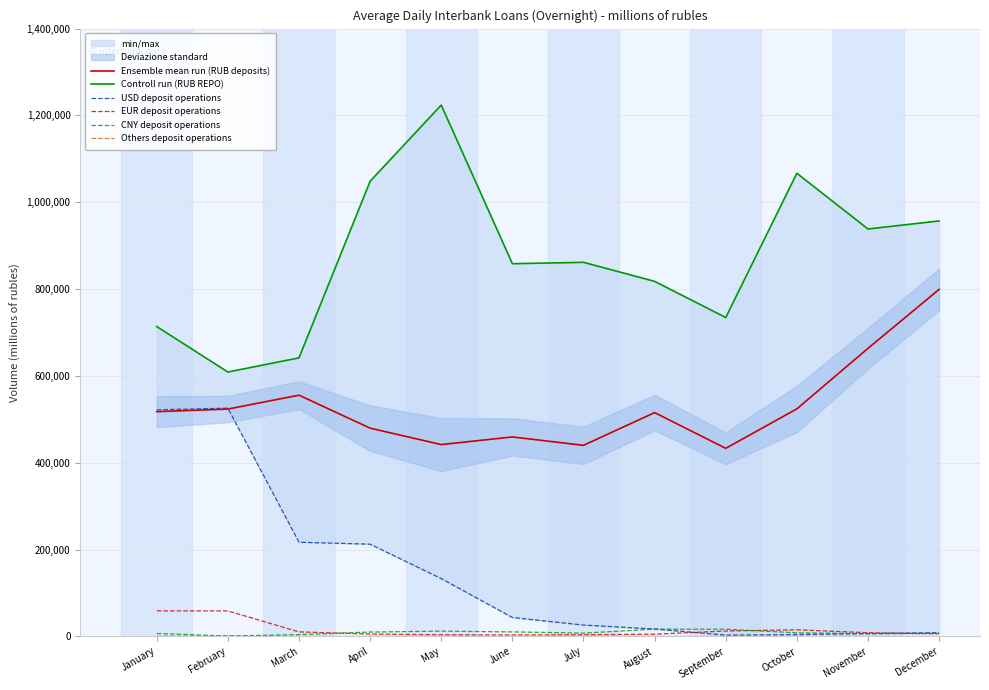

What is the value of the Ensemble mean run (RUB deposits) point at the 7th from the left?

440262.5